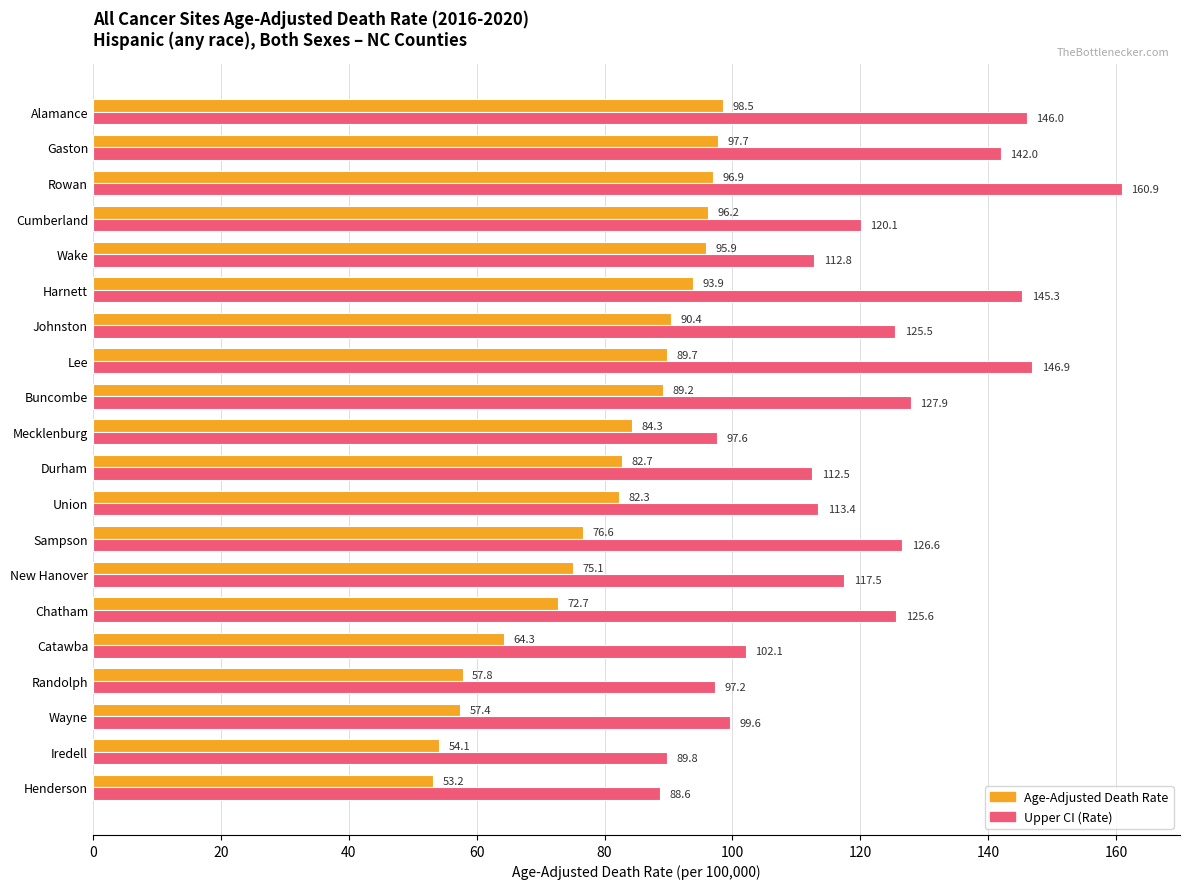

What is the sum of all Upper CI (Rate) values?

2397.9